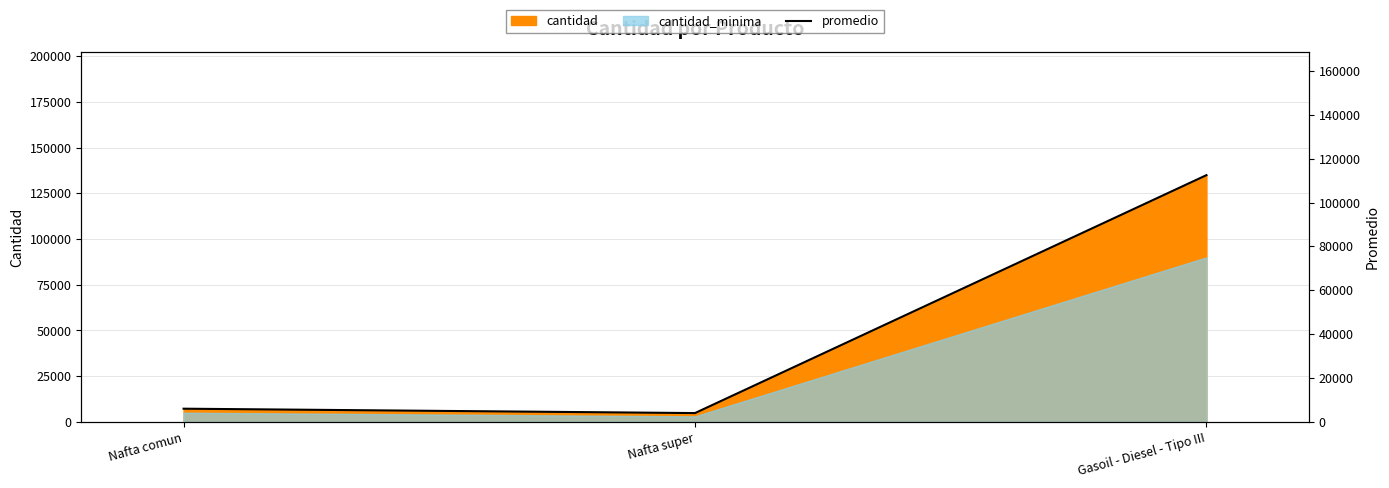

Reading right to left, transcribe all the data shown in this chart.

Gasoil - Diesel - Tipo III=112500	Nafta super=4000	Nafta comun=6000